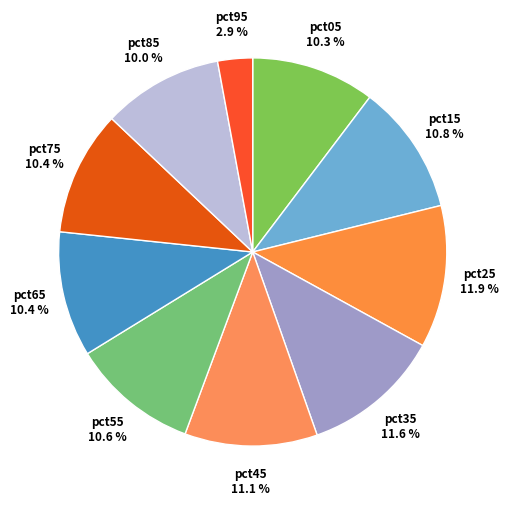

Does pct75 account for over 50% of the chart?

No